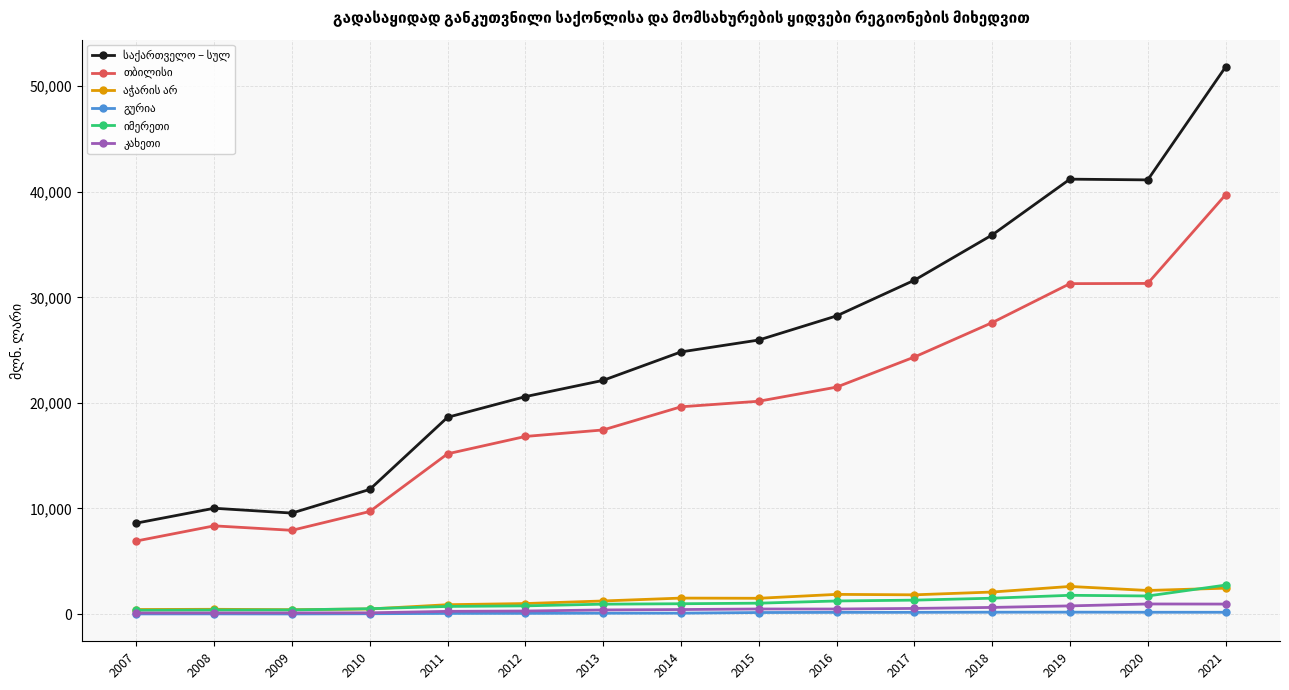

Which category has the highest value across all series?

2021